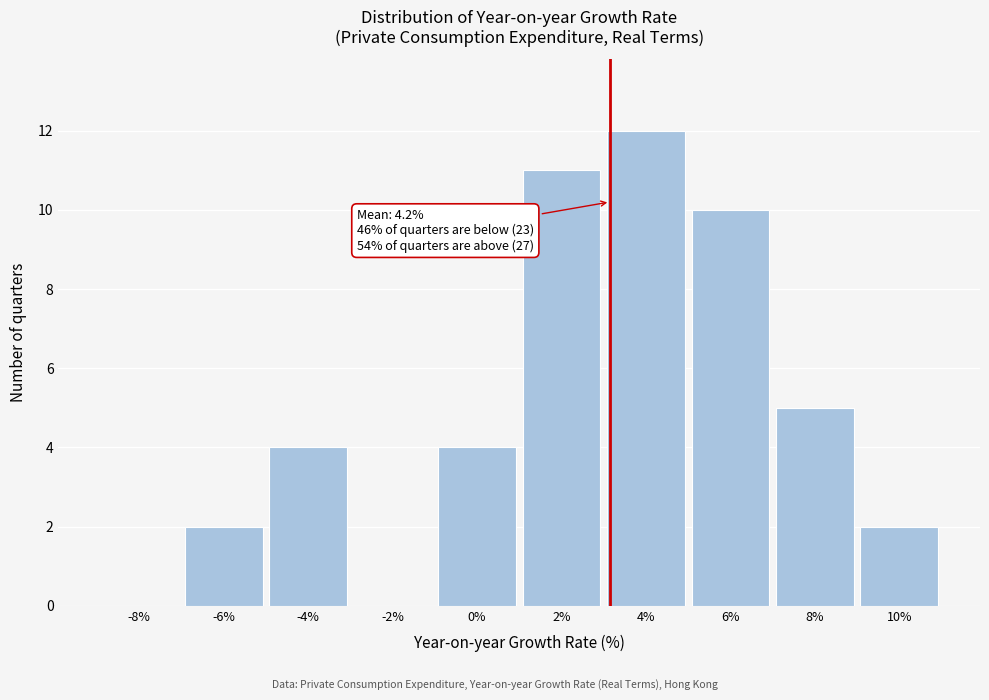

Reading left to right, extract all data points from this chart.

-8%=0	-6%=2	-4%=4	-2%=0	0%=4	2%=11	4%=12	6%=10	8%=5	10%=2